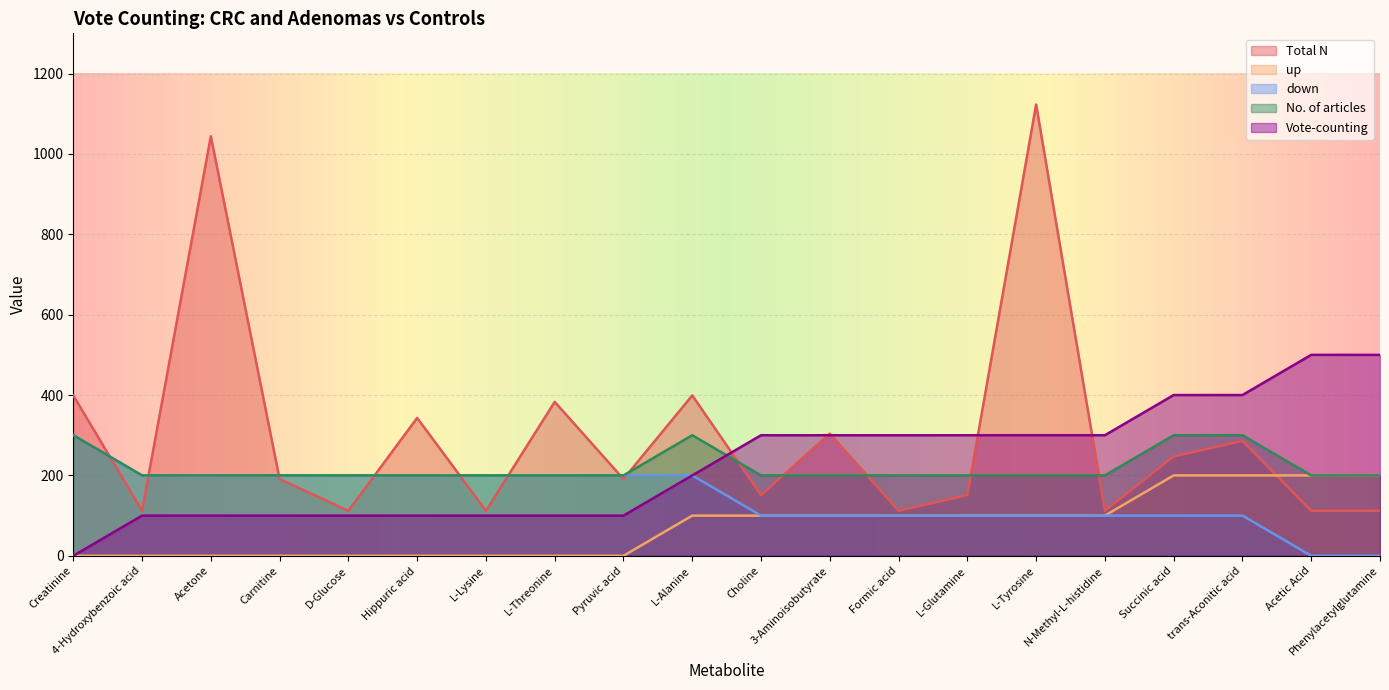

The value of No. of articles at Succinic acid is 190. True or false?

False